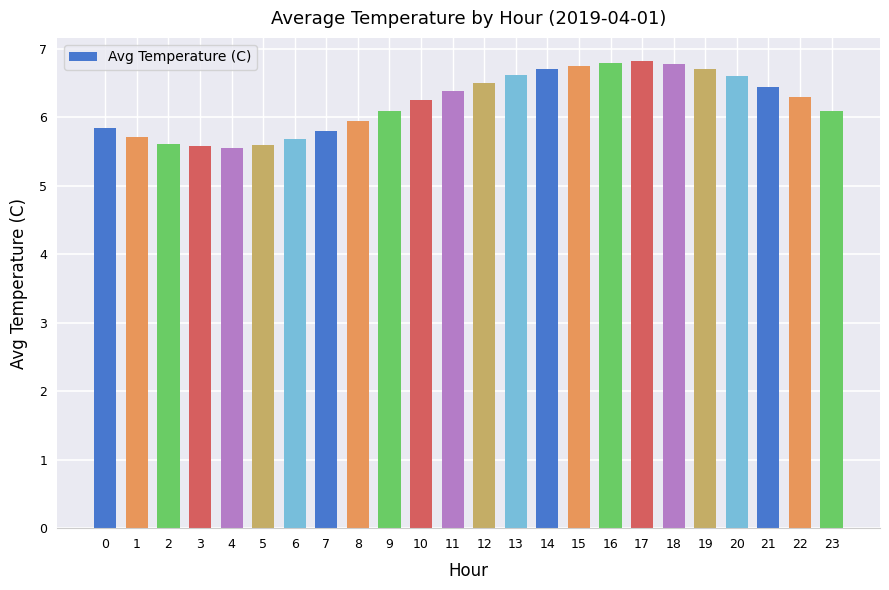

What is the greatest value displayed?

6.8